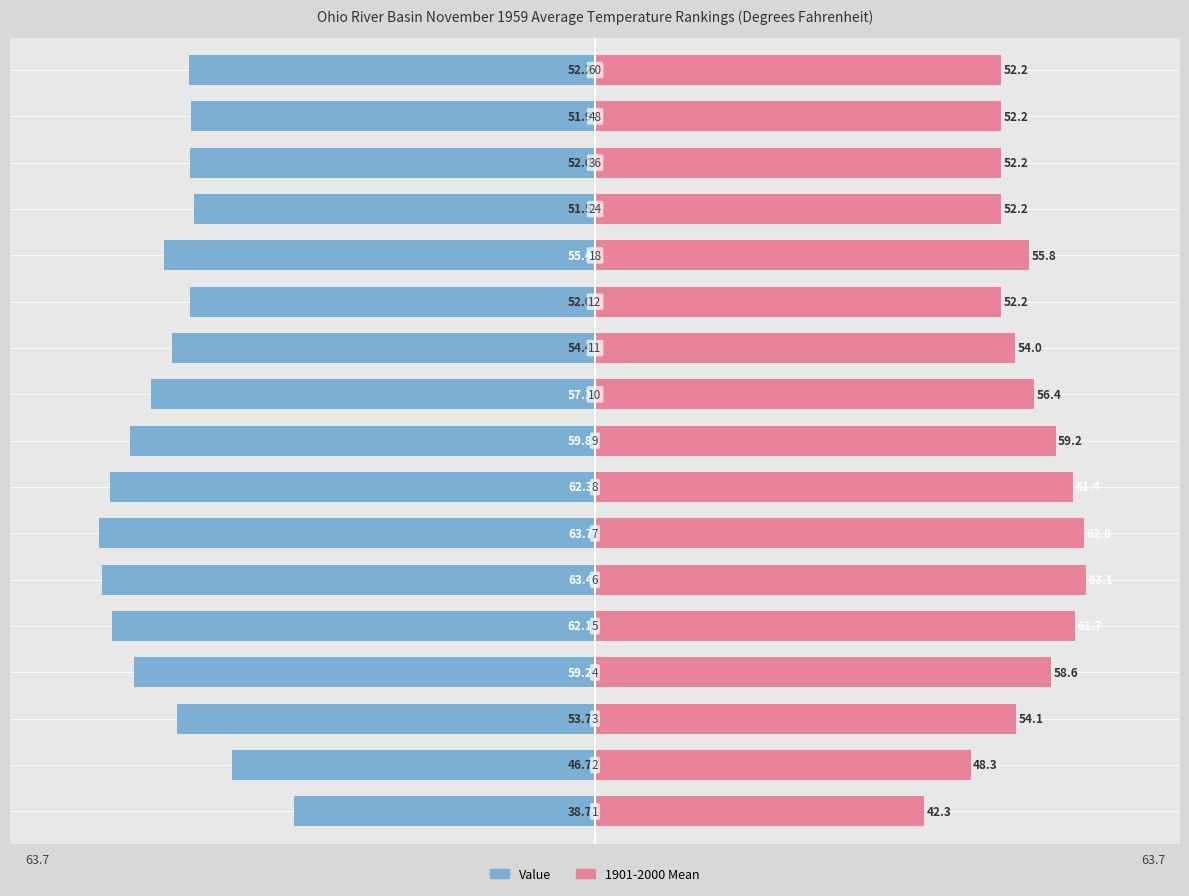

What are all the series names shown in the legend?

Value, 1901-2000 Mean